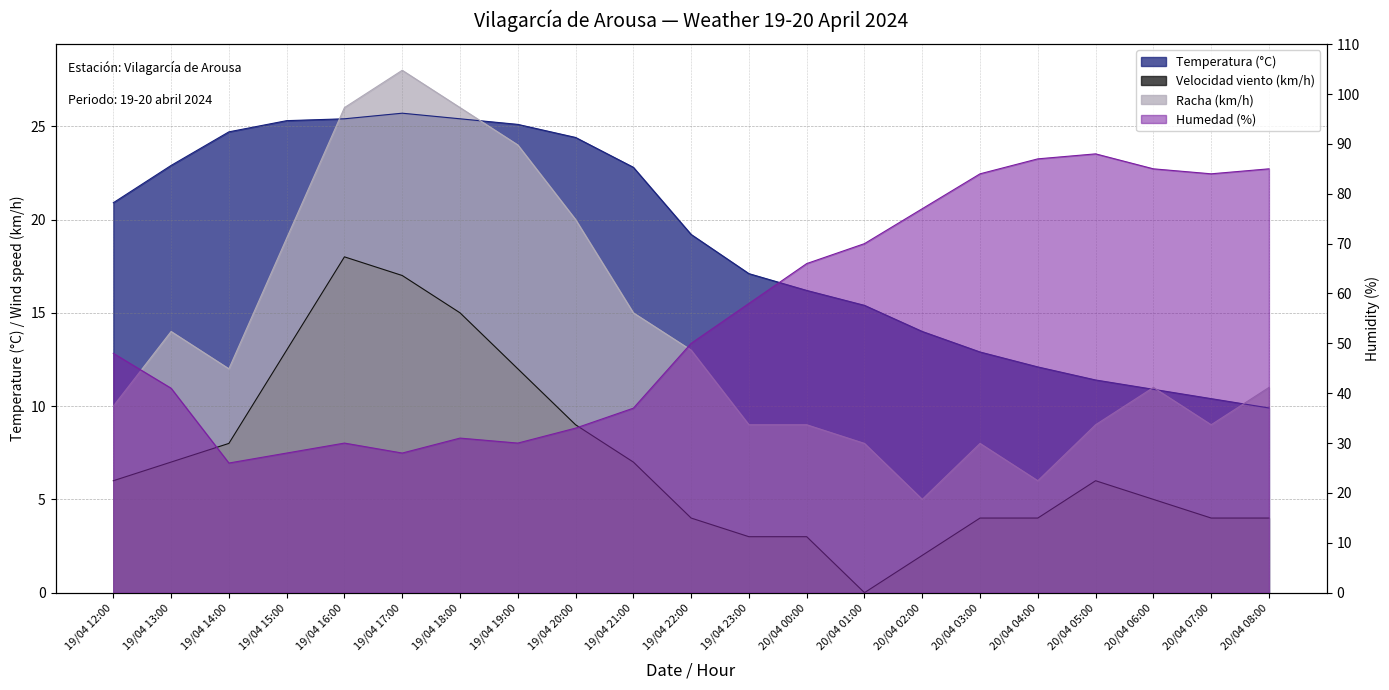

How many distinct data groups are displayed?

4